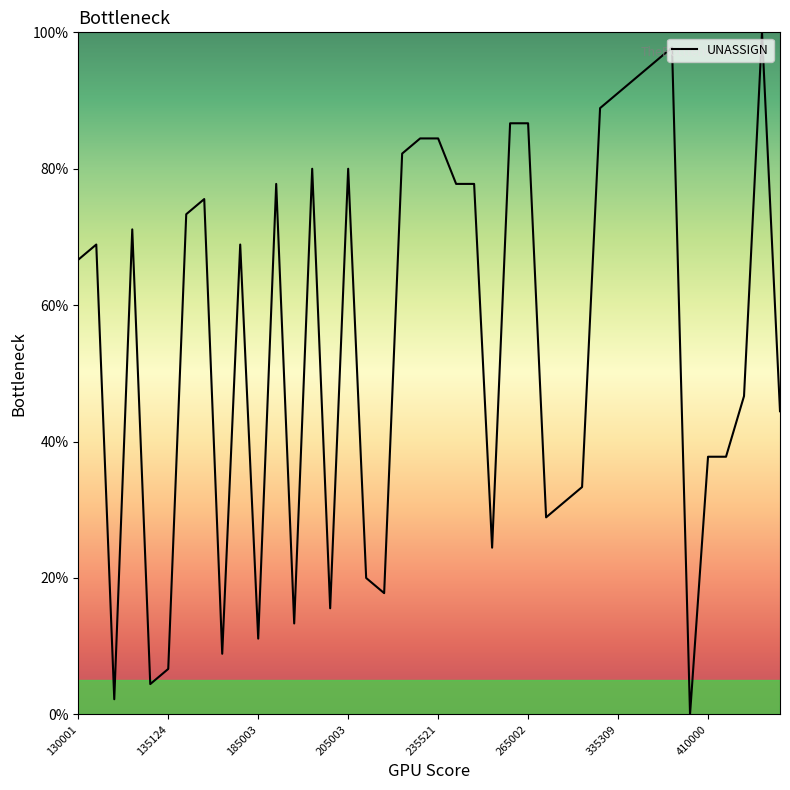

What is the greatest value displayed?

100.0